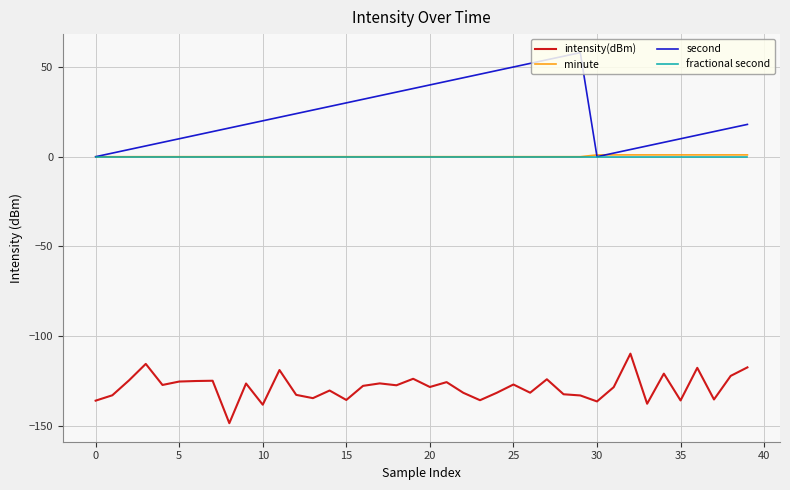

Which series has the widest spread of values?

second